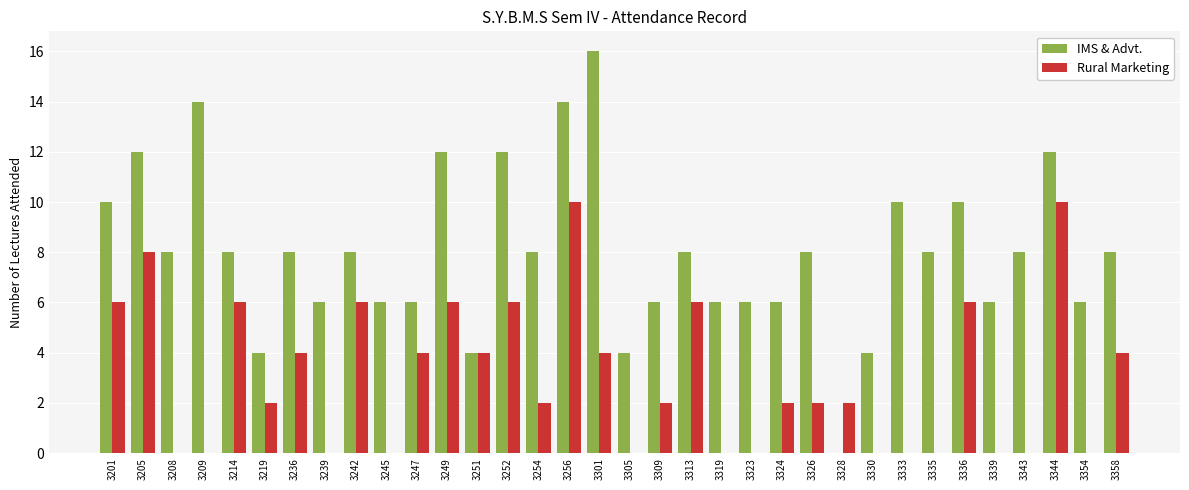

Between 3247 and 3328, which series saw the biggest shift?

IMS & Advt.